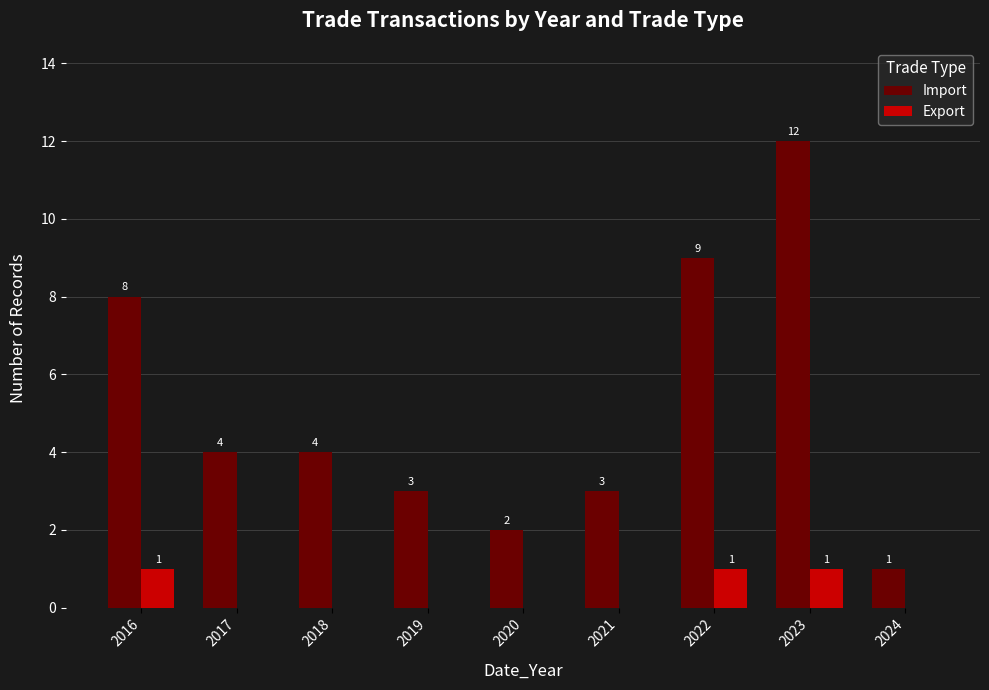

Are the bars grouped side by side (vs. stacked)?

Yes